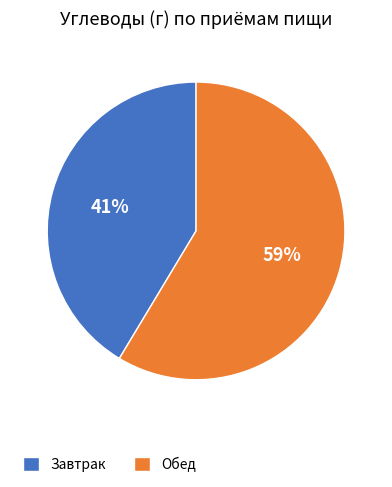

Is it true that Обед is 52% of the pie?

False